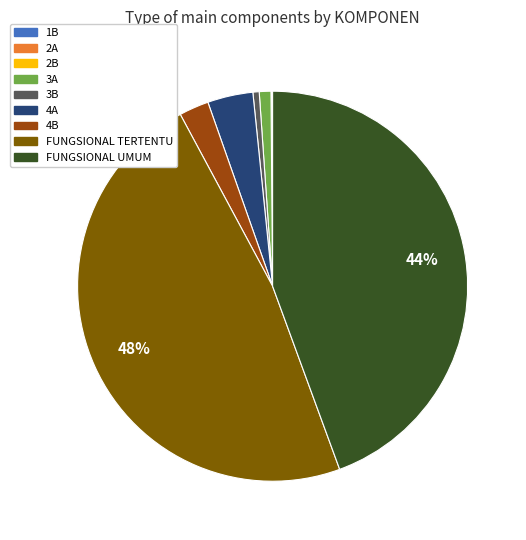

Does FUNGSIONAL TERTENTU account for over 50% of the chart?

No